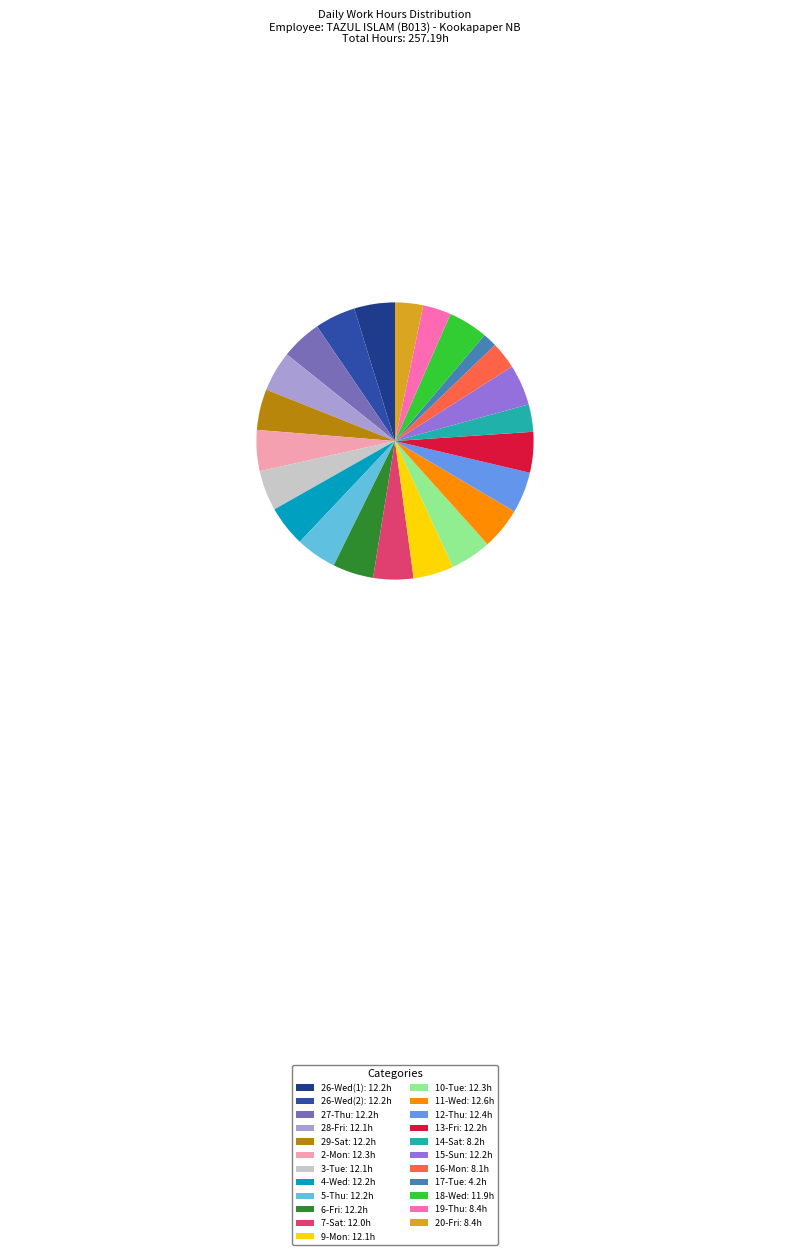

Is there a majority slice in this chart?

No